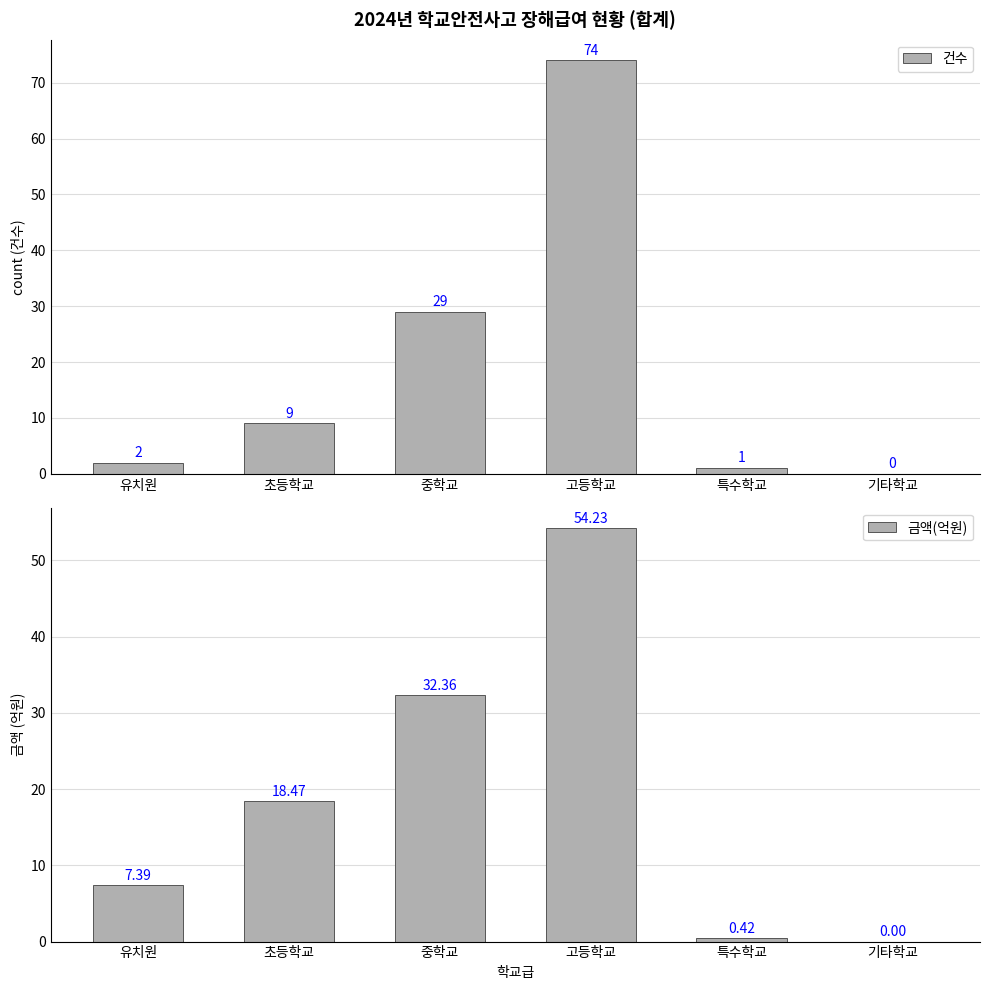

What is the sum of the 건수 values at 초등학교 and 중학교?

38